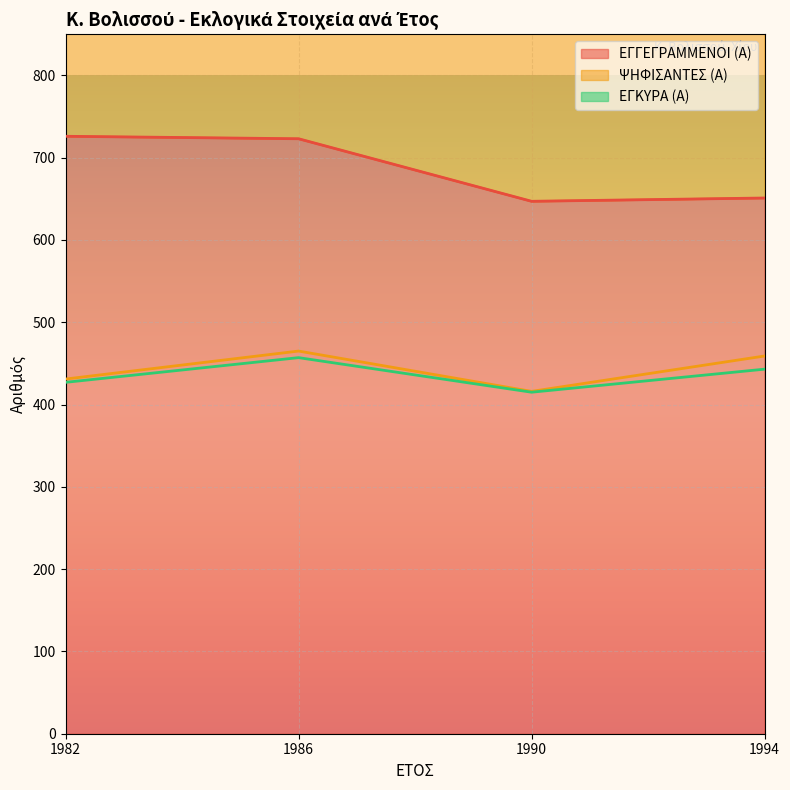

How many data points does each series have?

4